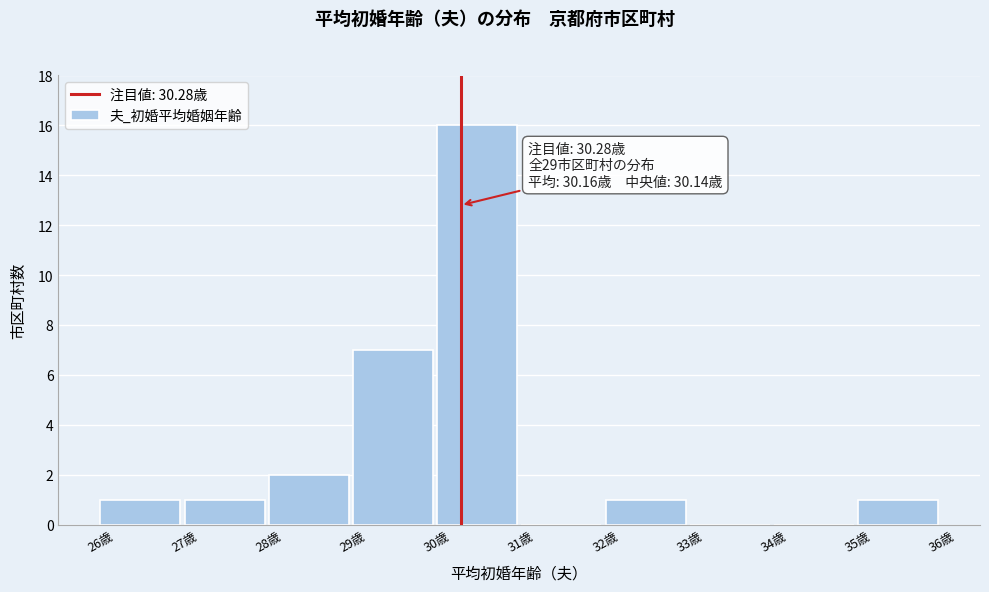

Which range on the x-axis has the tallest bar?

30 to 31